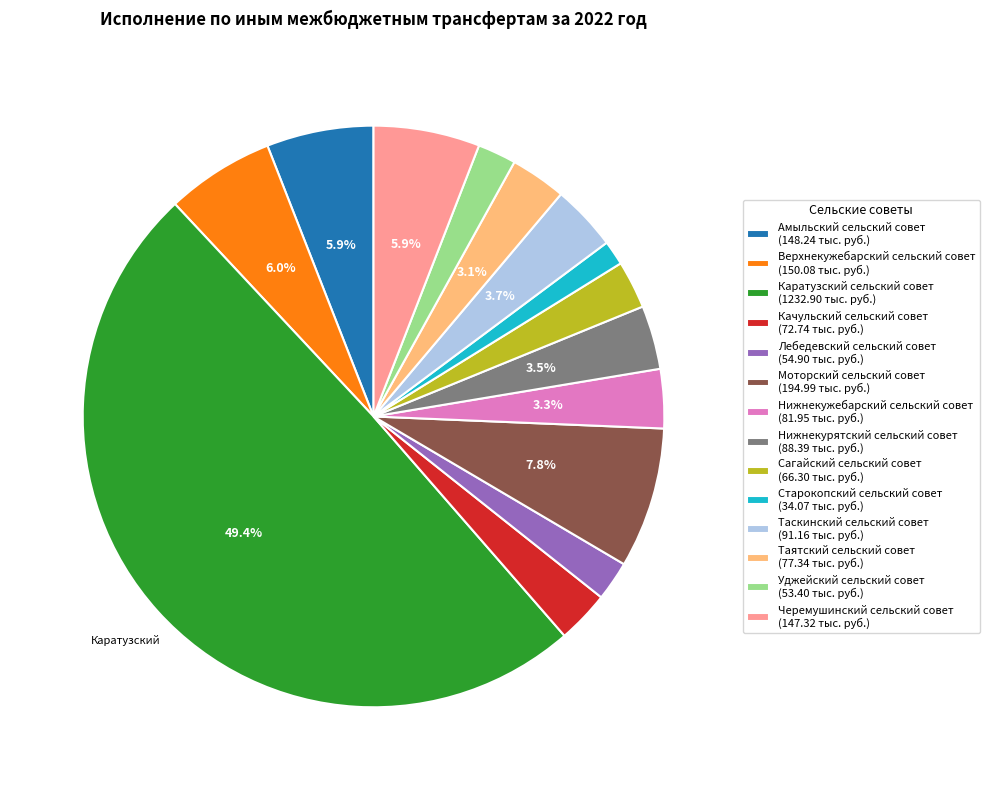

Combined, do Моторский сельский совет and Таятский сельский совет account for over 50%?

No